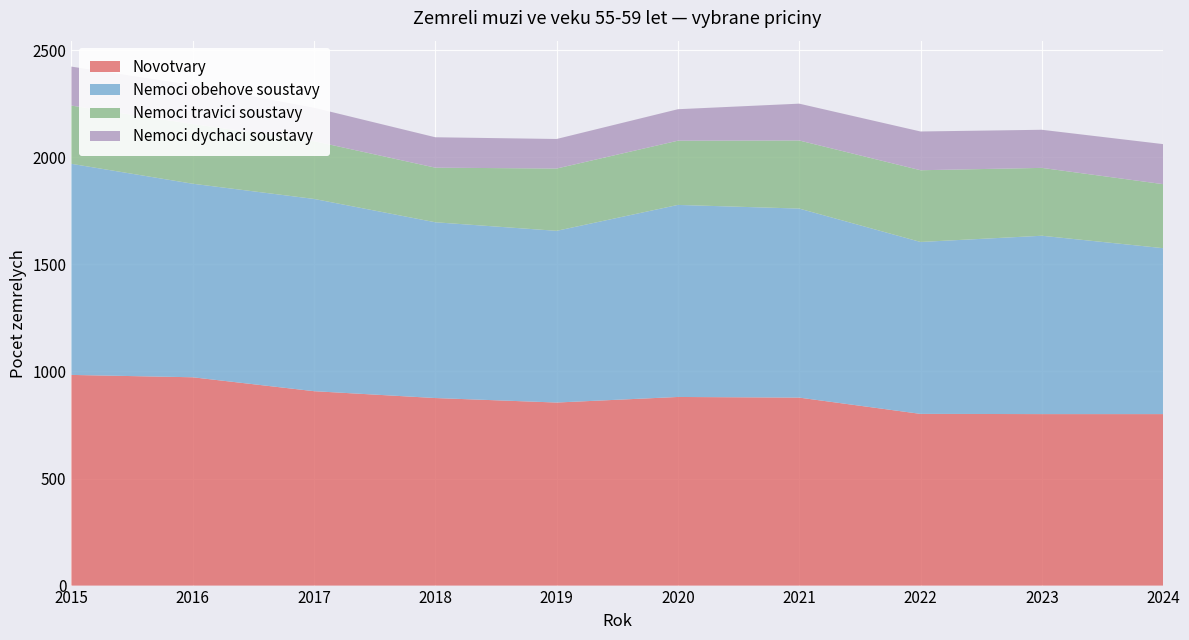

Reading left to right, transcribe all the data shown in this chart.

Novotvary: 2015=984	2016=973	2017=908	2018=876	2019=855	2020=881	2021=878	2022=802	2023=801	2024=801
Nemoci obehove soustavy: 2015=986	2016=904	2017=898	2018=821	2019=802	2020=897	2021=883	2022=803	2023=833	2024=775
Nemoci travici soustavy: 2015=272	2016=279	2017=270	2018=255	2019=291	2020=300	2021=318	2022=335	2023=317	2024=299
Nemoci dychaci soustavy: 2015=182	2016=182	2017=156	2018=142	2019=138	2020=147	2021=172	2022=181	2023=178	2024=187